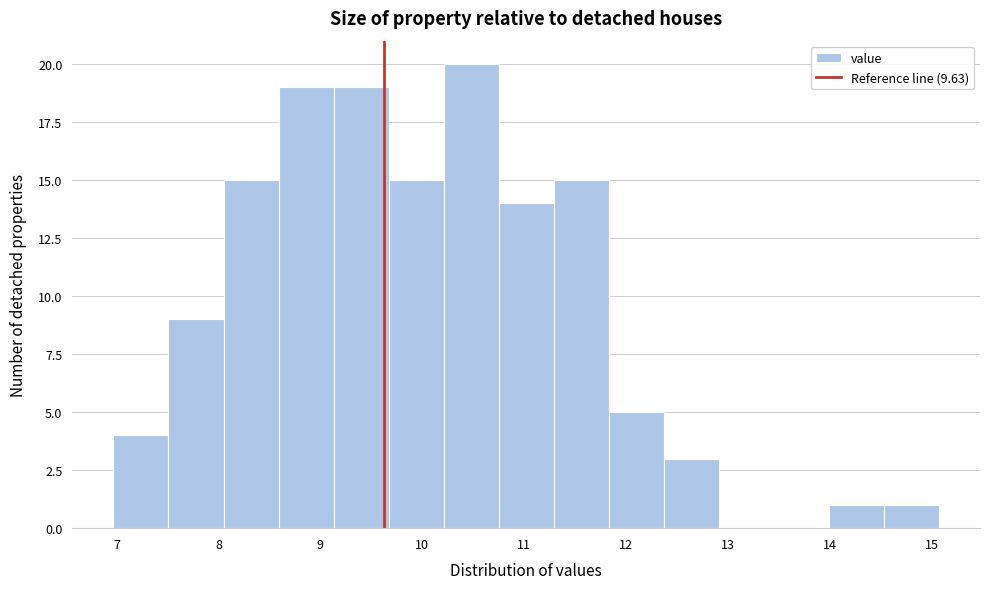

What is the height of the bar covering 6.97 to 7.51 on the x-axis? Neither the bar edges nor the heights are printed on the chart, so give them approximately, as read against the axes.

4